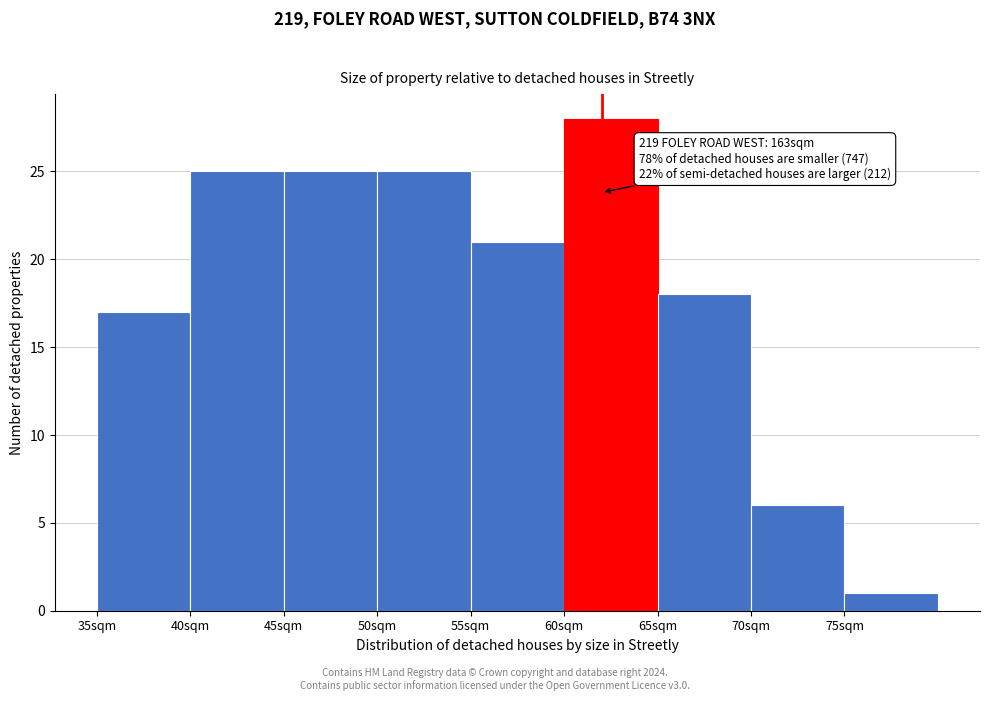

Over which range of the x-axis is the bar tallest?

60 to 65